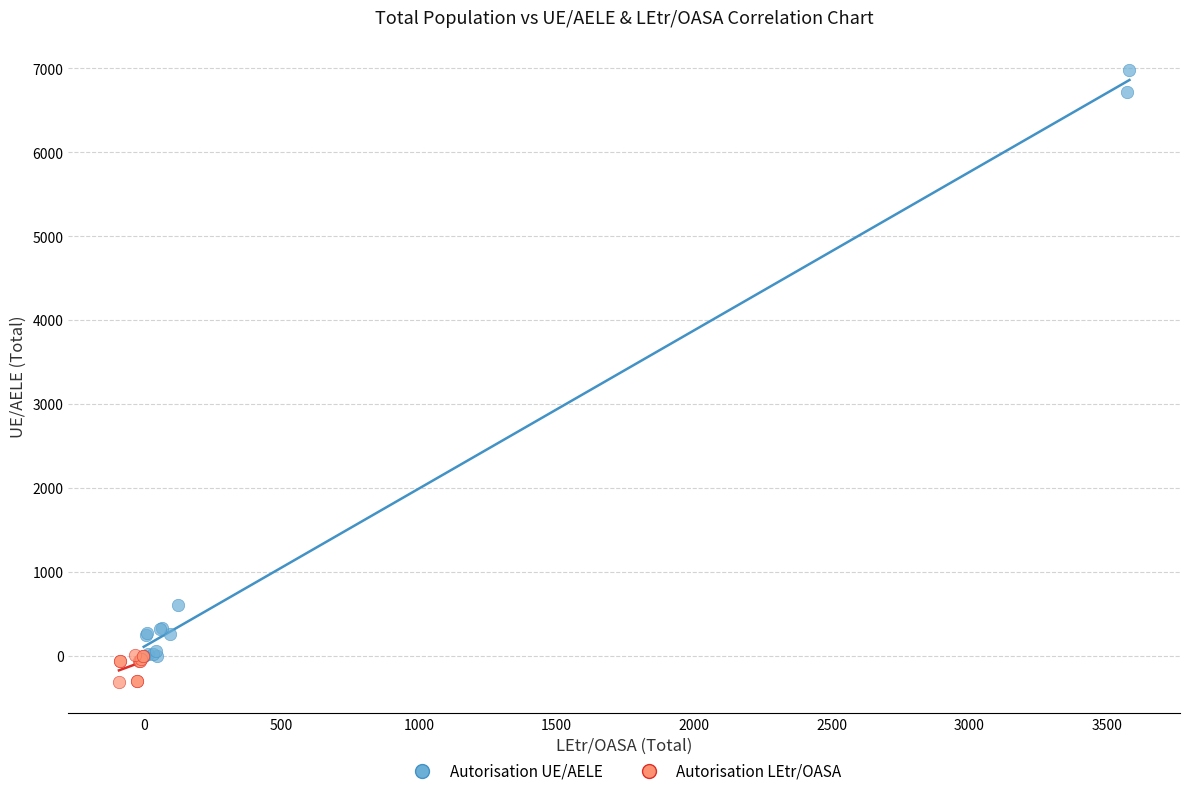

Which series has the largest Y range (max minus min)?

Autorisation UE/AELE